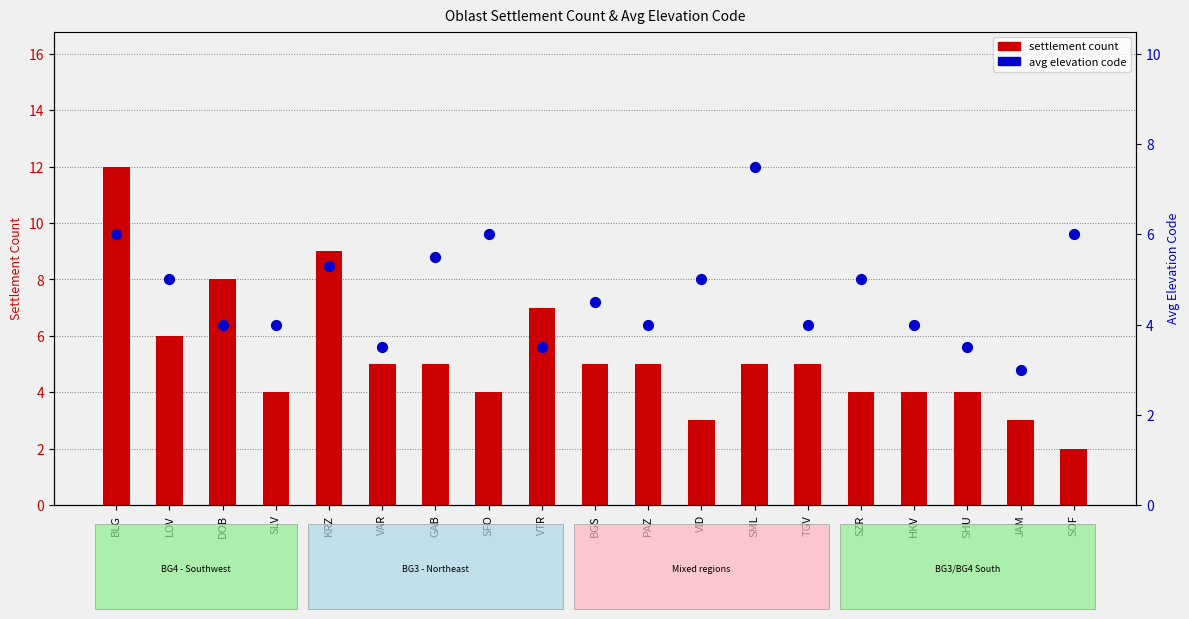

Is the value of settlement count at HKV greater than the value of avg elevation code at VID?

No